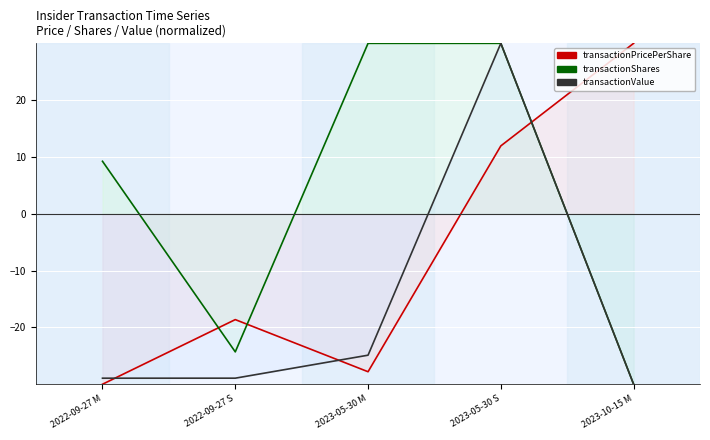

What is the maximum value for transactionPricePerShare?

30.0